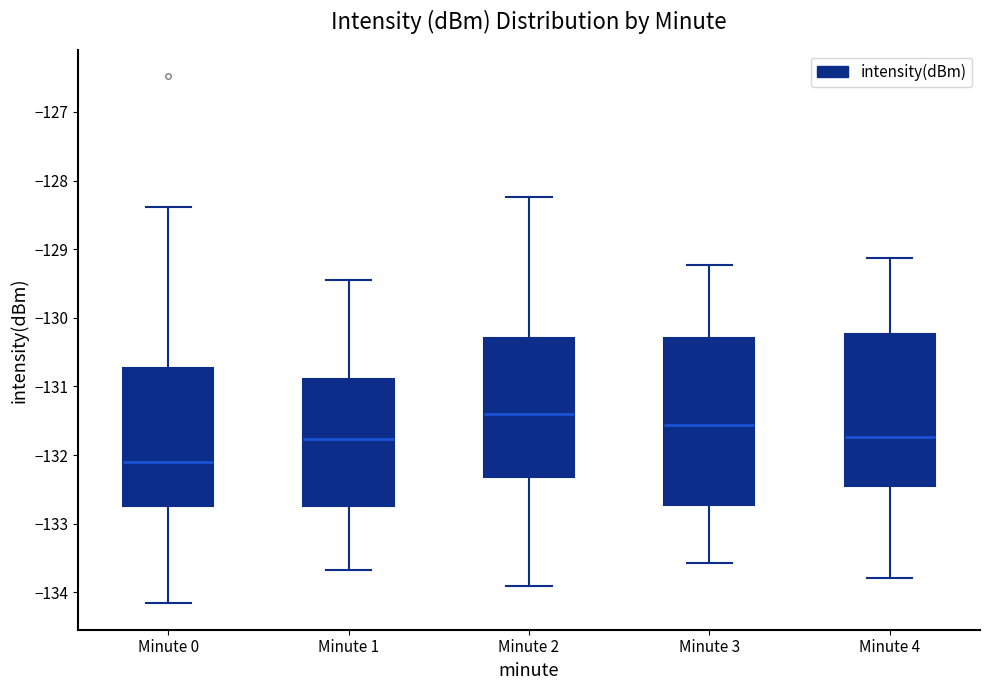

Which box is the tallest, from its lower edge to its upper edge?

Minute 3